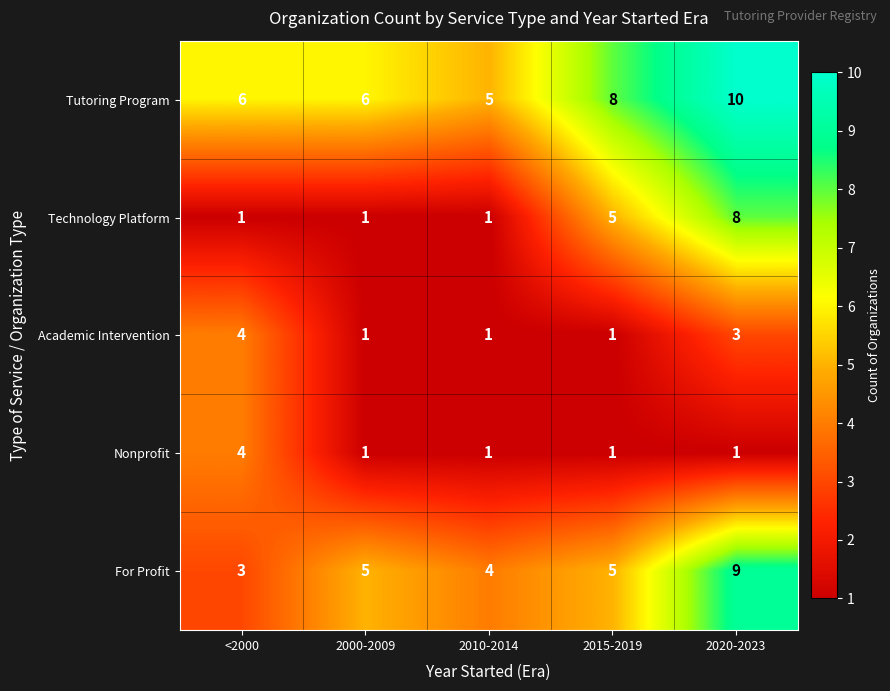

Count the Nonprofit values in the range 1 to 2.

4